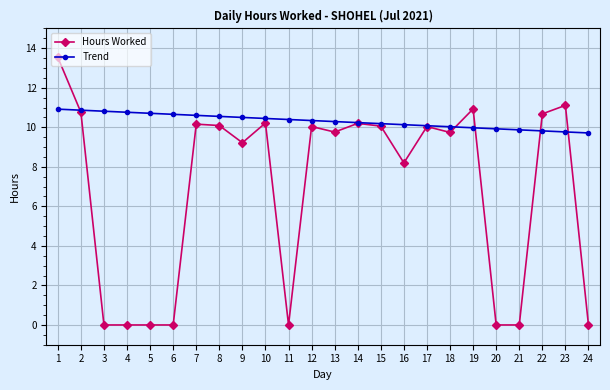

Rank the series by their maximum value, from lowest to highest.

Trend, Hours Worked